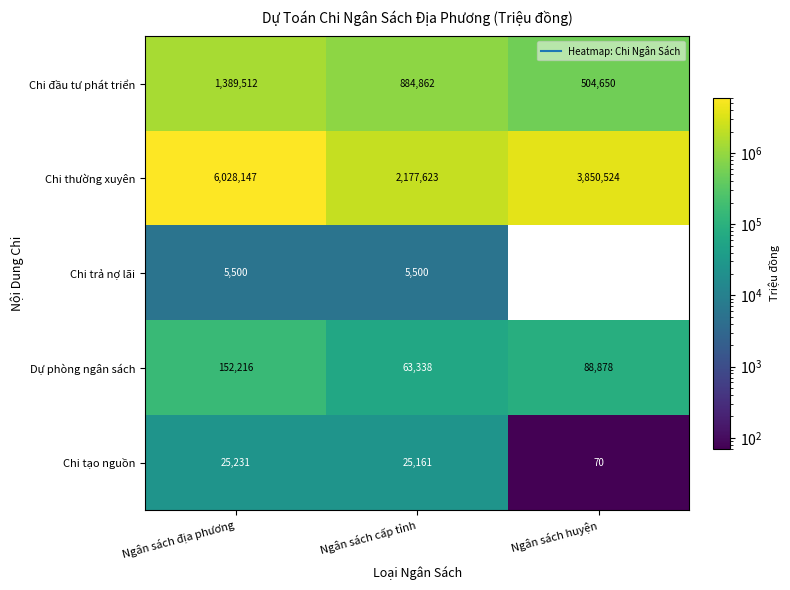

What is the smallest value displayed?

70.0